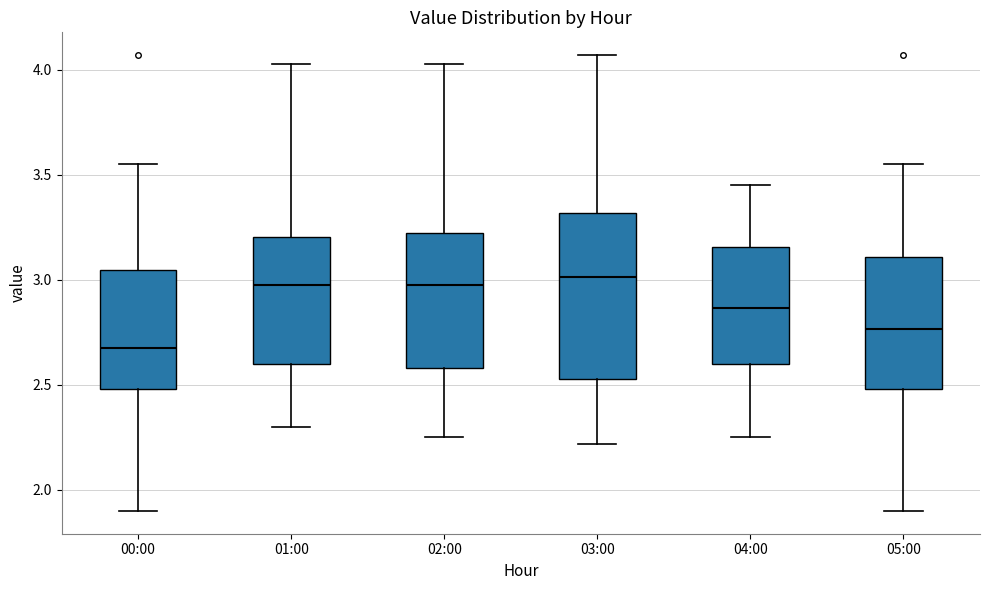

Which box is the tallest, from its lower edge to its upper edge?

03:00